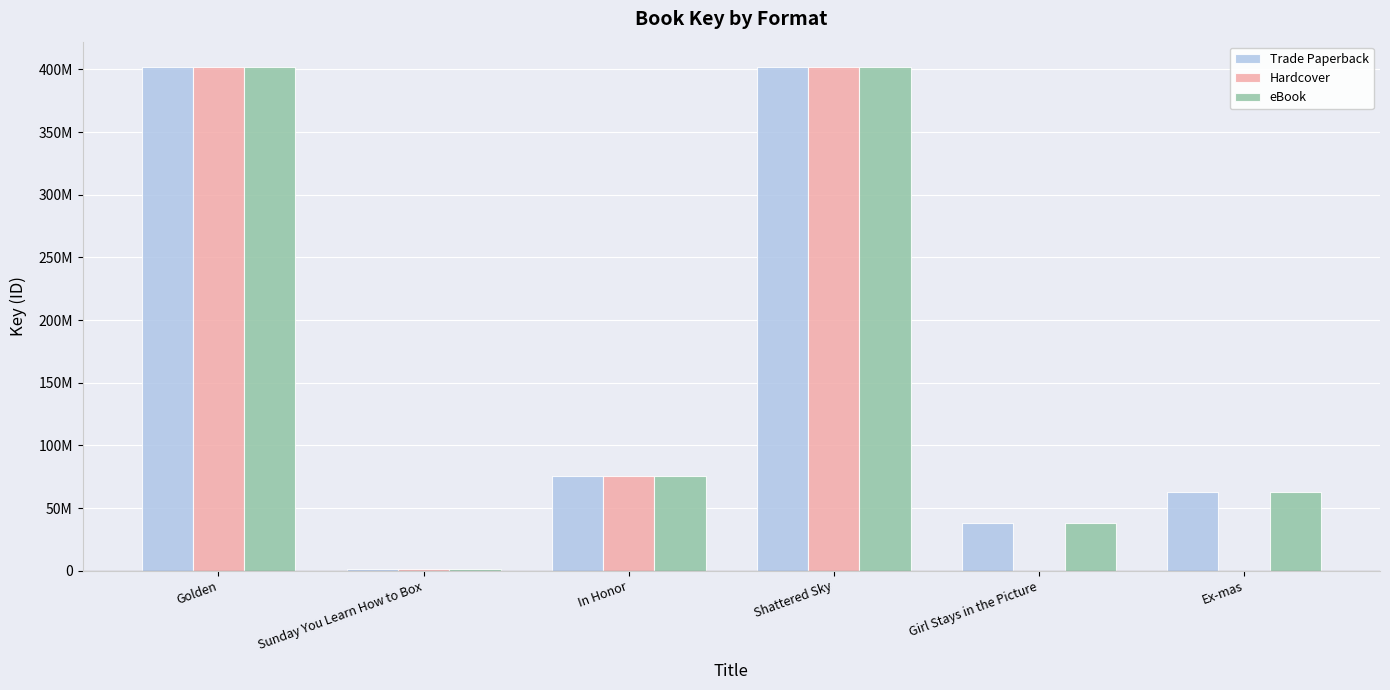

What is the label of the 4th bar from the right?

In Honor